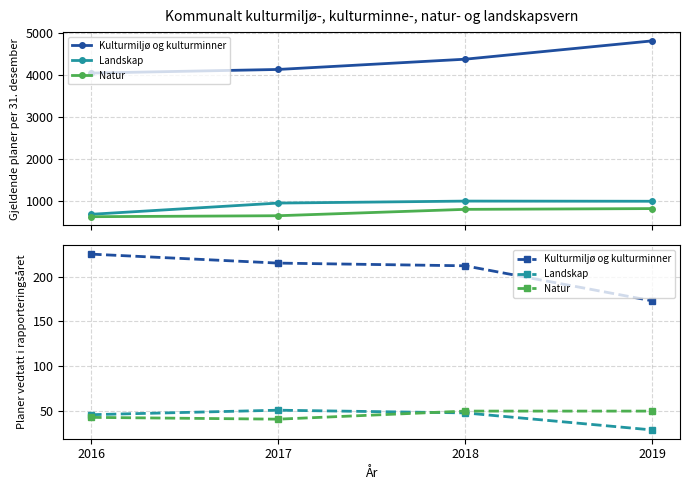

How many categories are shown in the chart?

4